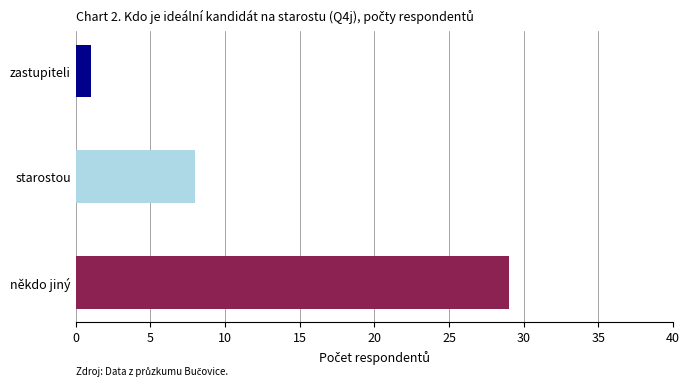

What is the minimum value shown in the chart?

1